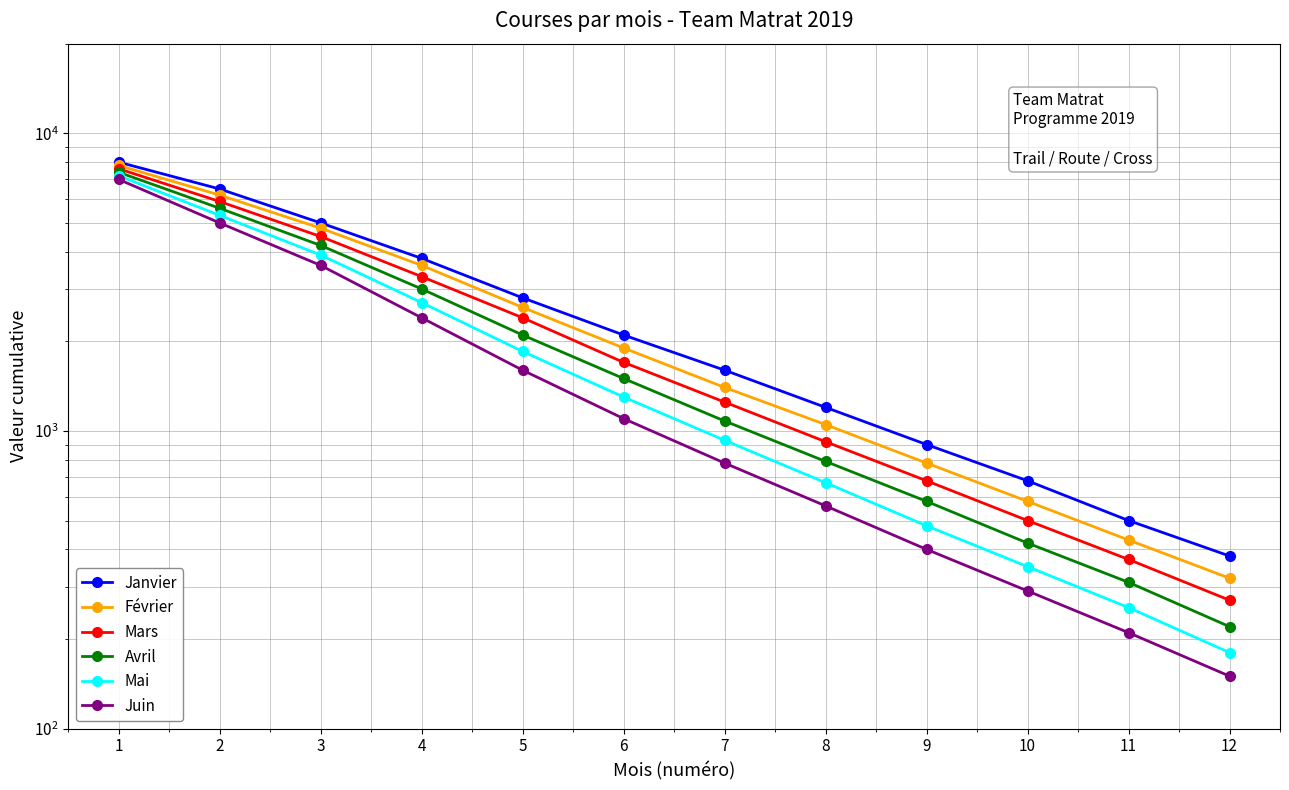

Which series has the largest total across all categories?

Janvier